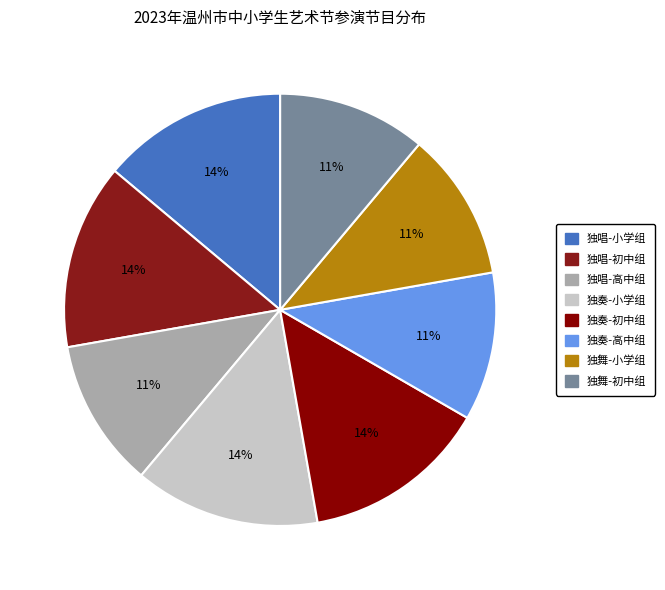

To the nearest percent, what portion does 独唱-小学组 represent?

14%